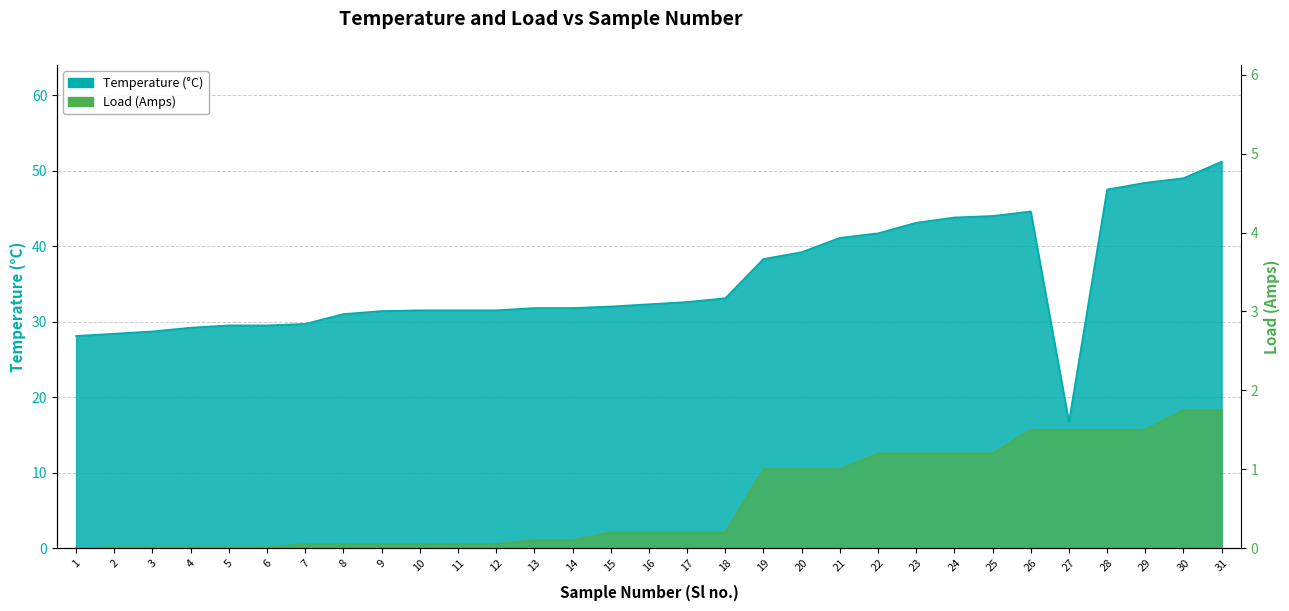

Where does the Temperature (C) series first go above 32?

16